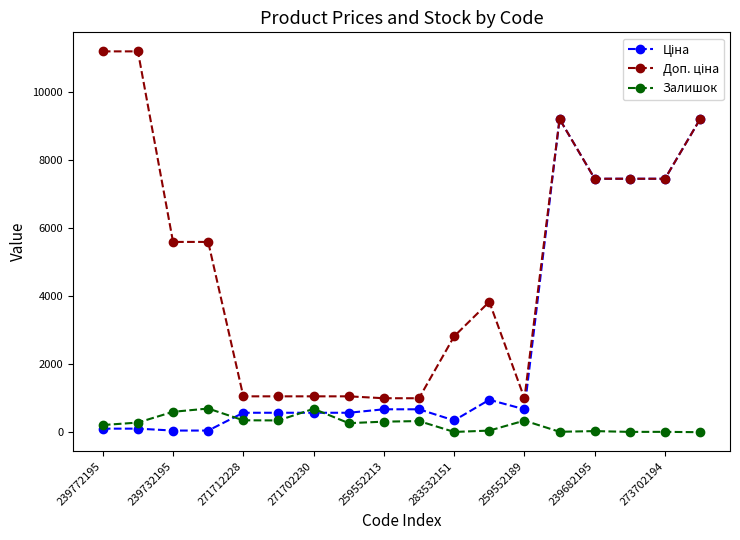

At how many categories does at least one series exceed 3636?

10